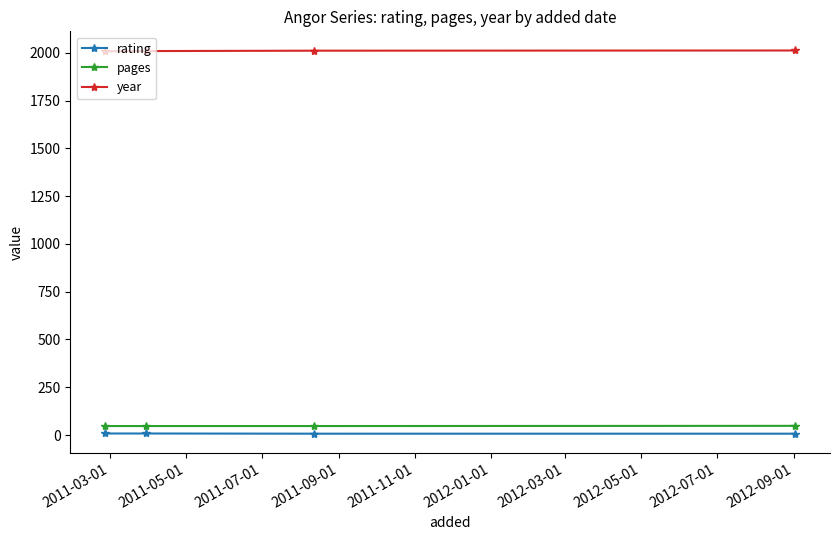

True or false: year has more than 2 points higher than both neighbors.

False